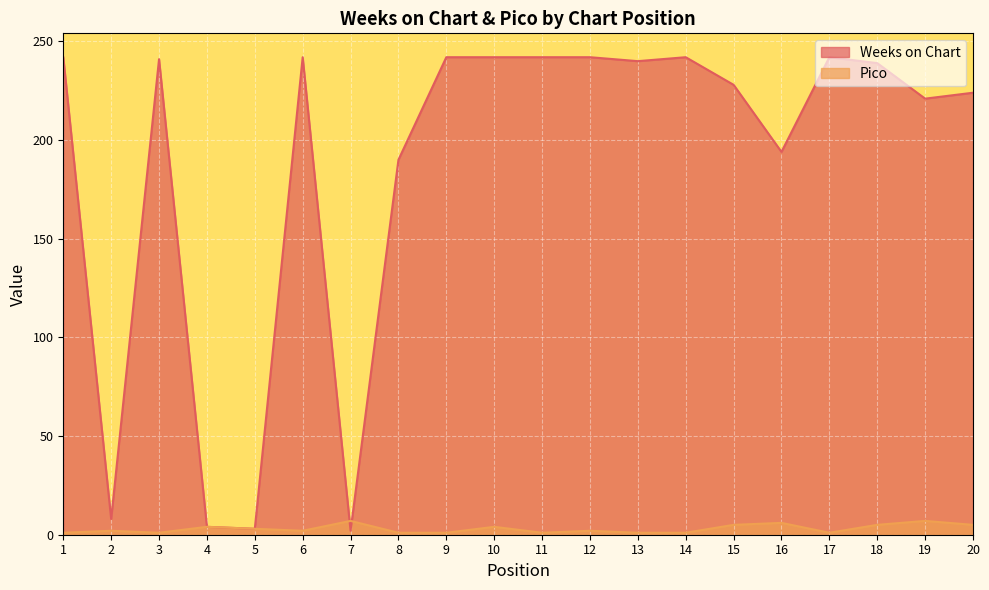

The Pico series shows 2 at 14. True or false?

False